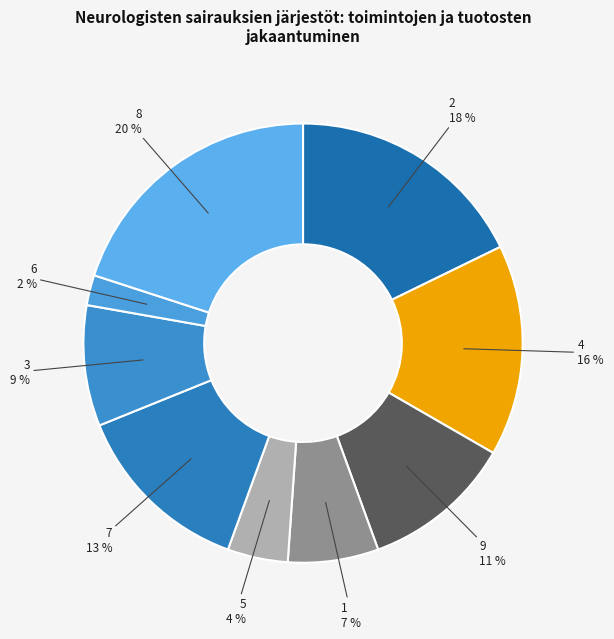

What percentage is the 7 slice, to the nearest percent?

13%